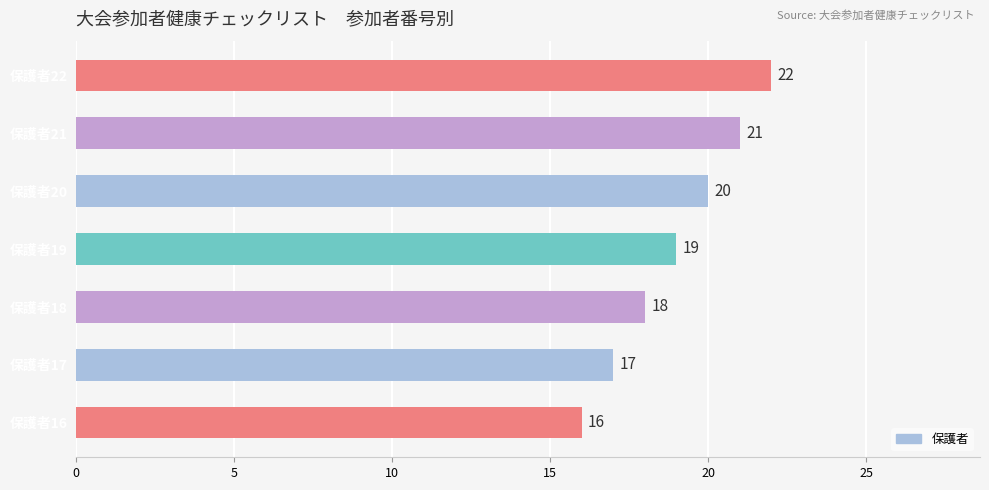

Count the values in the range 17 to 21.

5